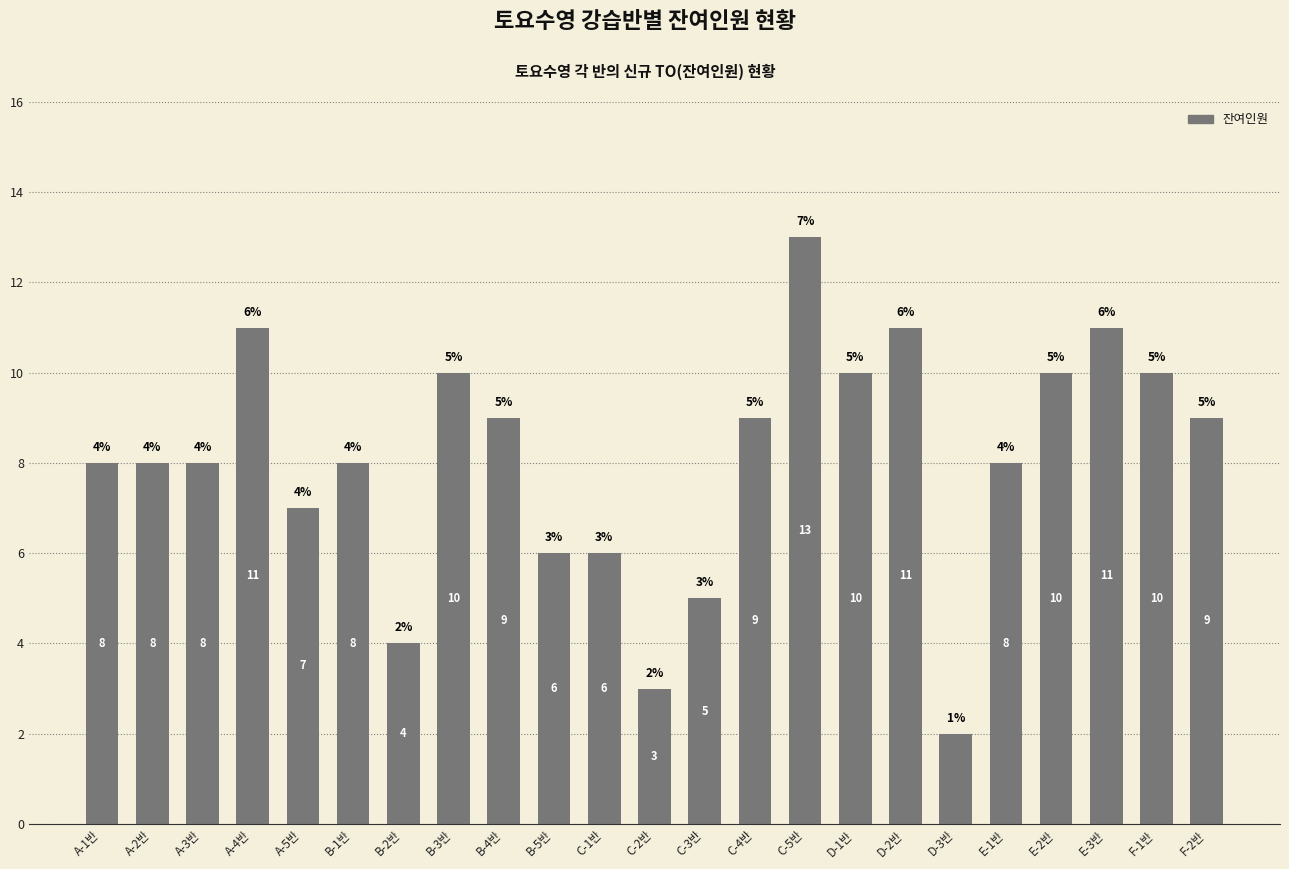

At which category does the chart reach its minimum across all series?

D-3반